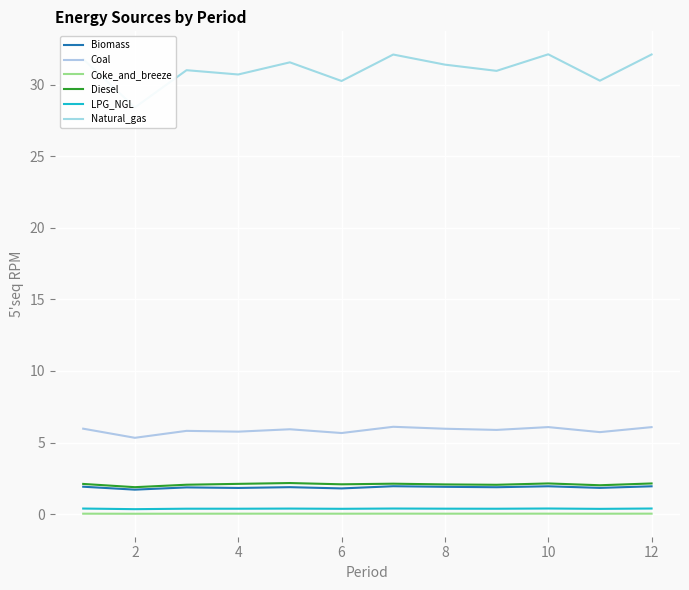

True or false: Coal and Coke_and_breeze cross at least once.

False